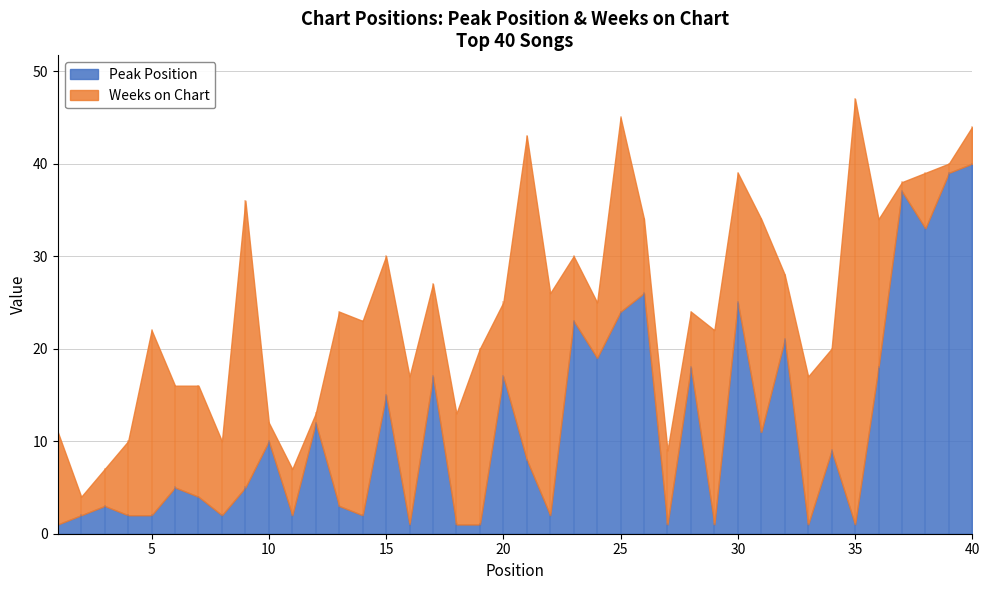

Where does the Weeks on Chart series first go above 11?

5